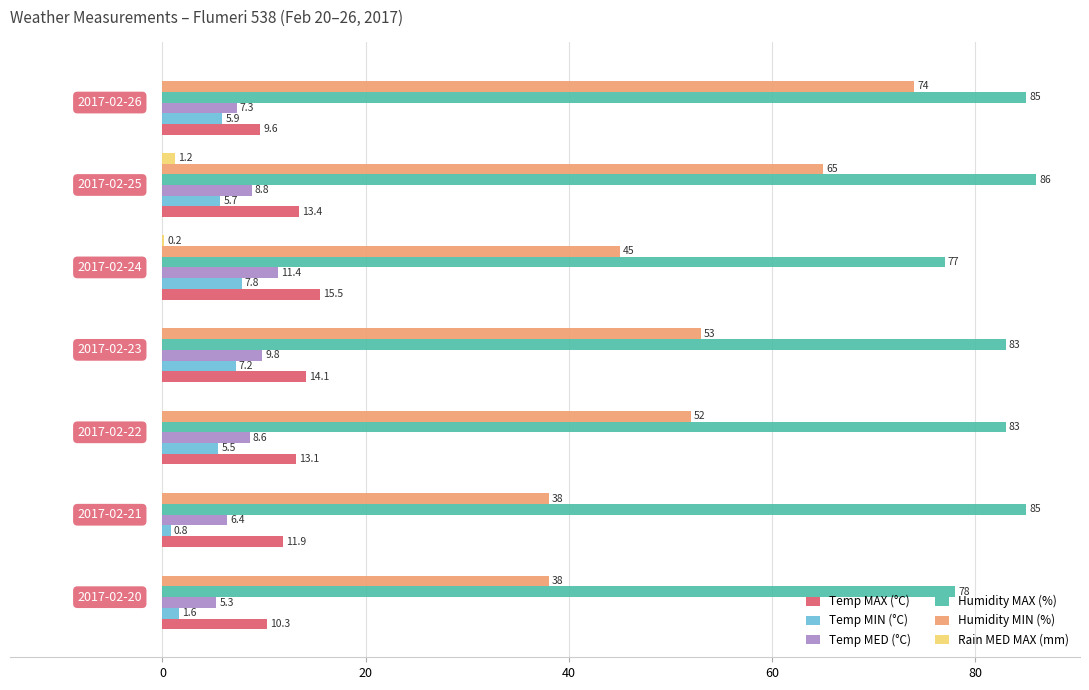

What is the sum of all Temp MAX (°C) values?

87.9